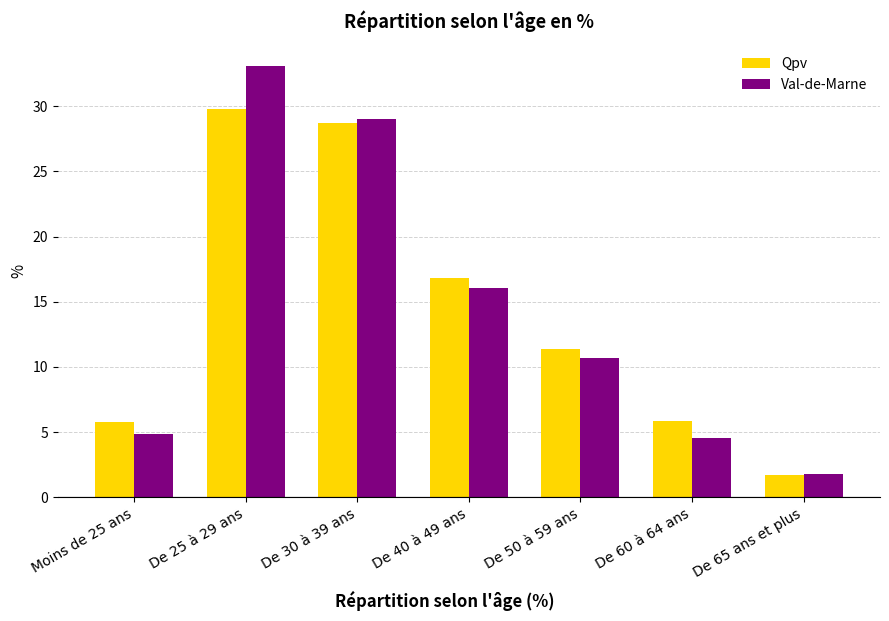

The value of Qpv at Moins de 25 ans is 2.7. True or false?

False